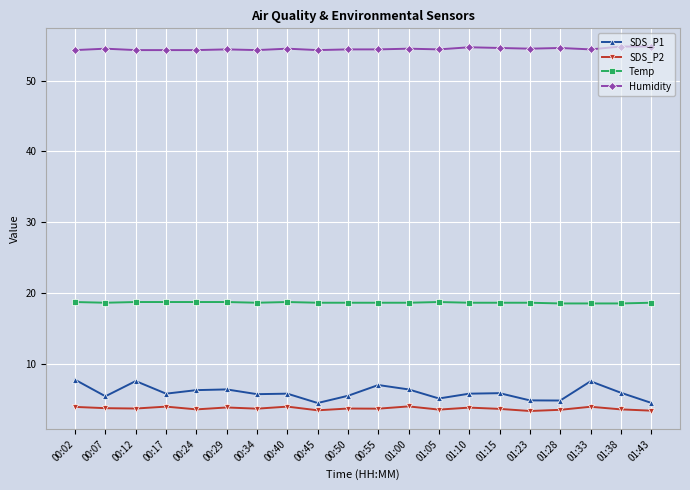

How many categories are shown in the chart?

20